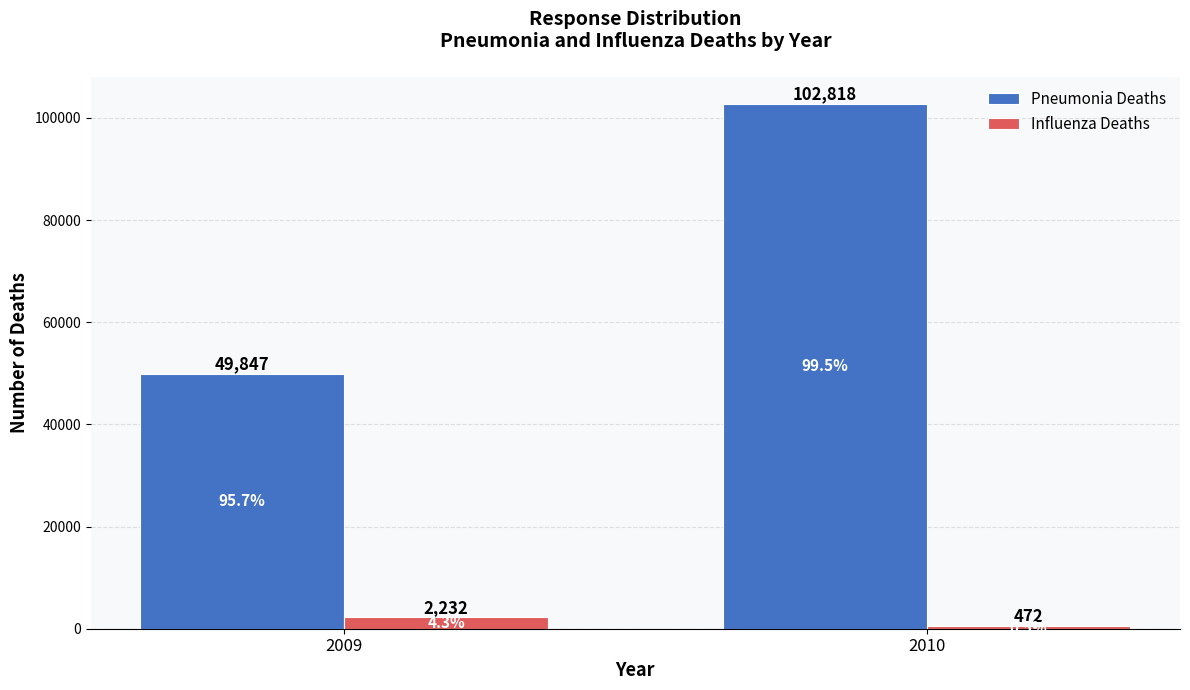

How many data points in Influenza Deaths are less than 2232?

1